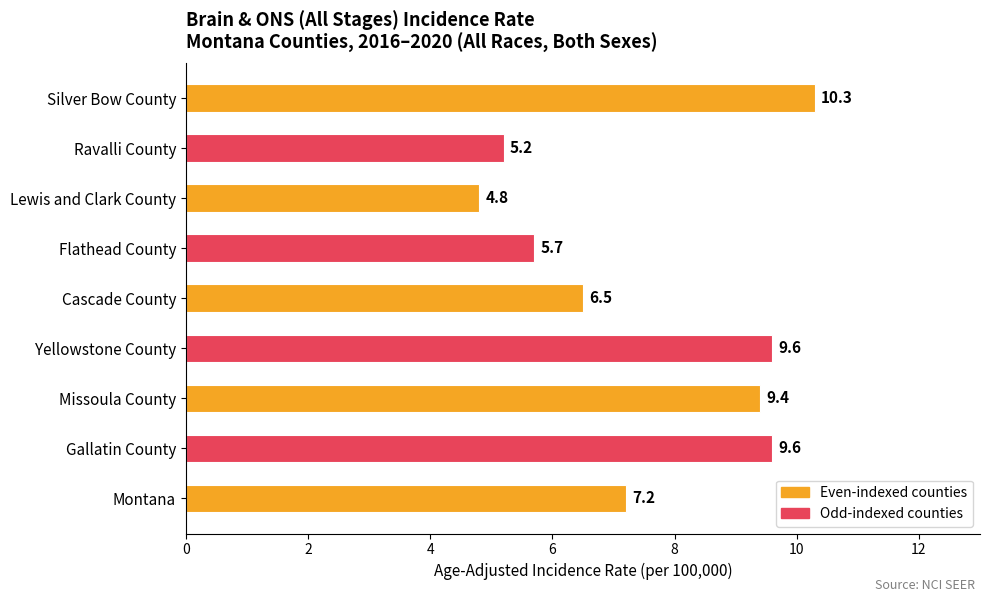

Reading bottom to top, list all the values displayed in this chart.

Montana=7.2	Gallatin County=9.6	Missoula County=9.4	Yellowstone County=9.6	Cascade County=6.5	Flathead County=5.7	Lewis and Clark County=4.8	Ravalli County=5.2	Silver Bow County=10.3